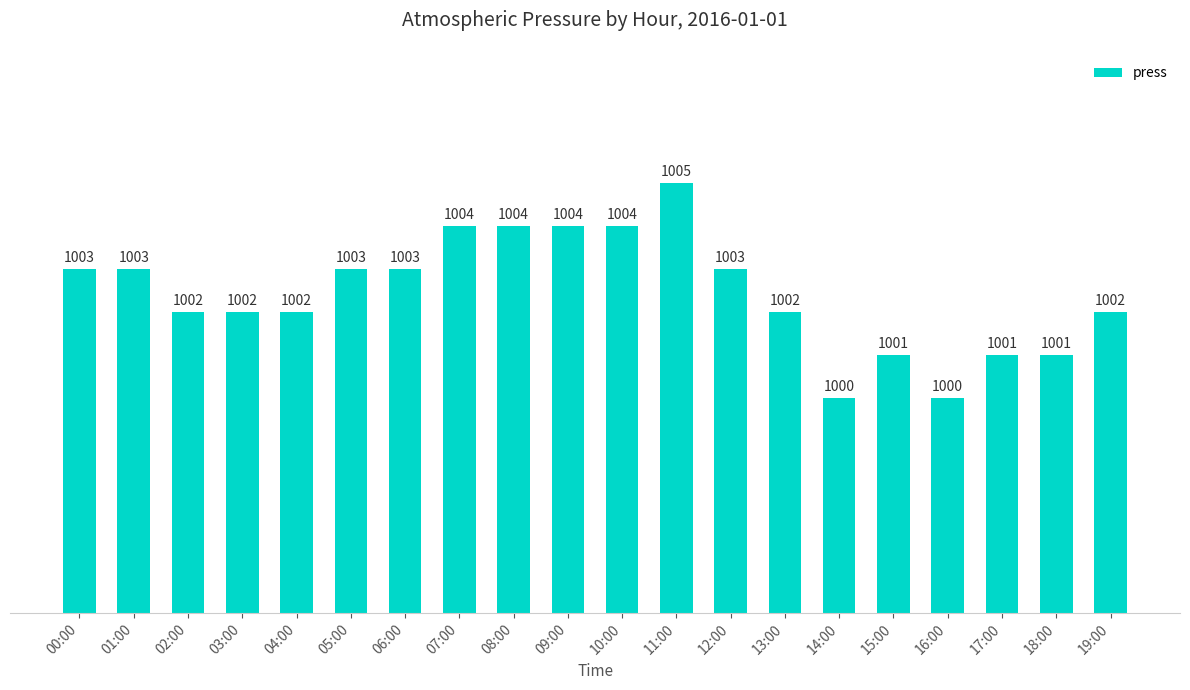

What is the greatest value displayed?

1005